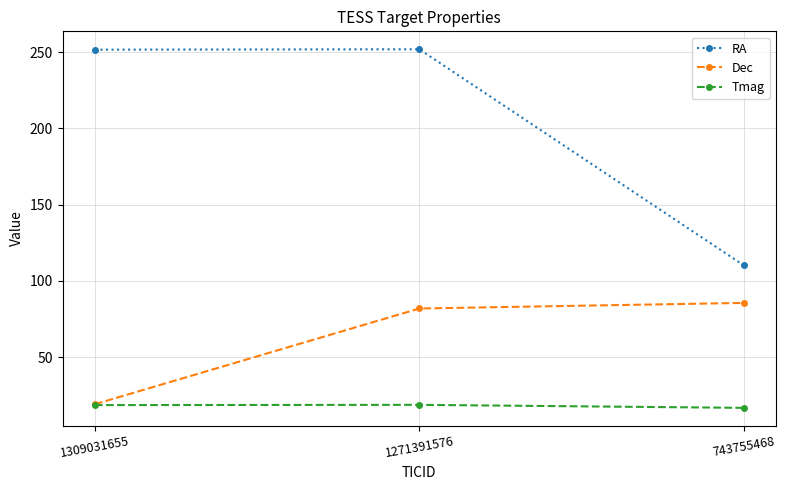

List the series in order of their overall mean, highest first.

RA, Dec, Tmag